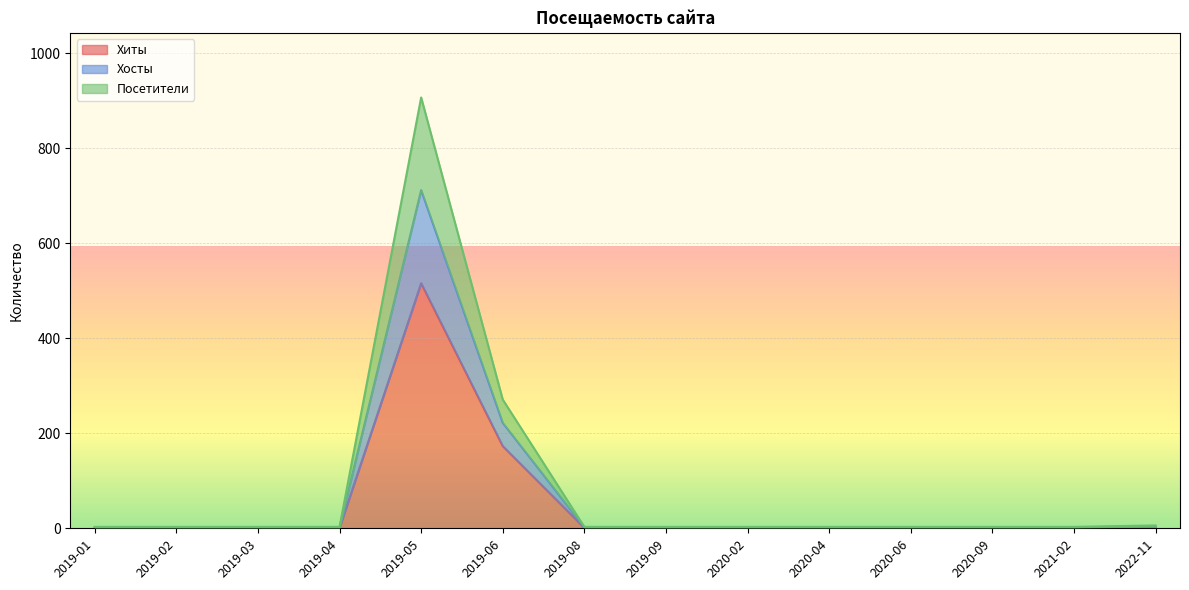

At which label does Хиты reach its peak?

2019-05